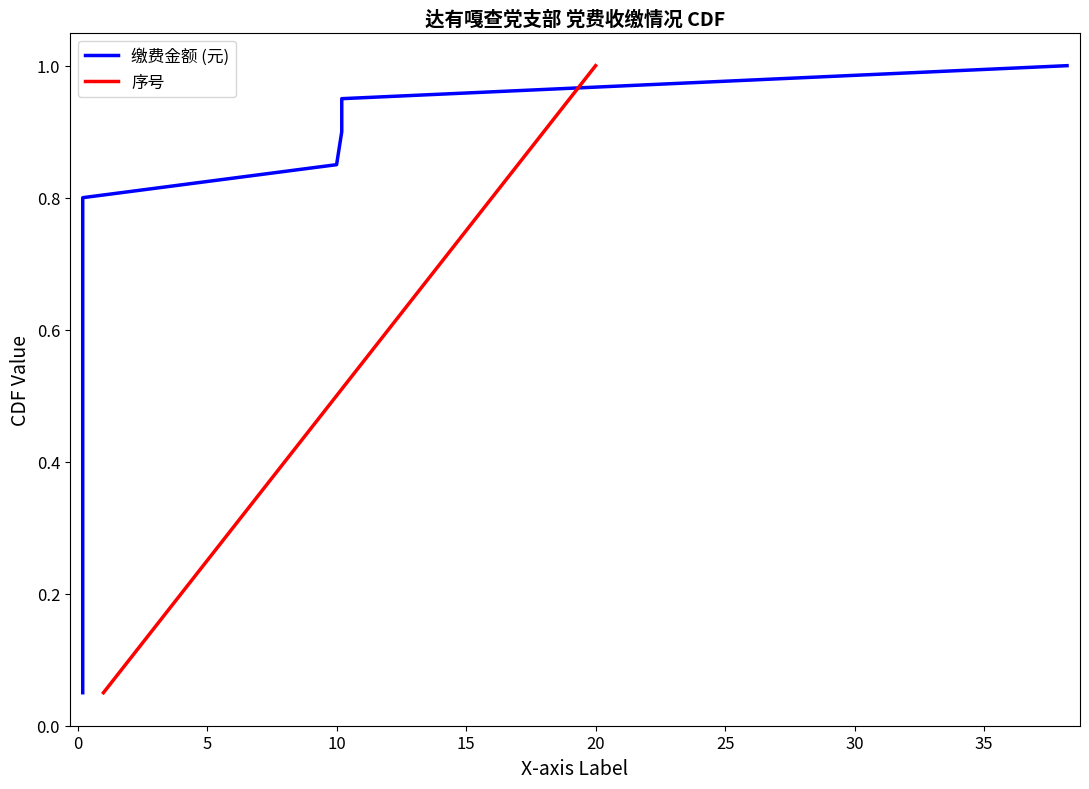

What is the highest value of the 序号 series?

1.0